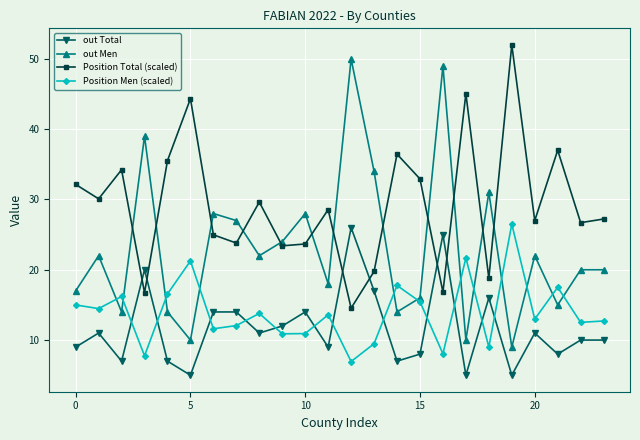

Count the number of categories in the chart.

24